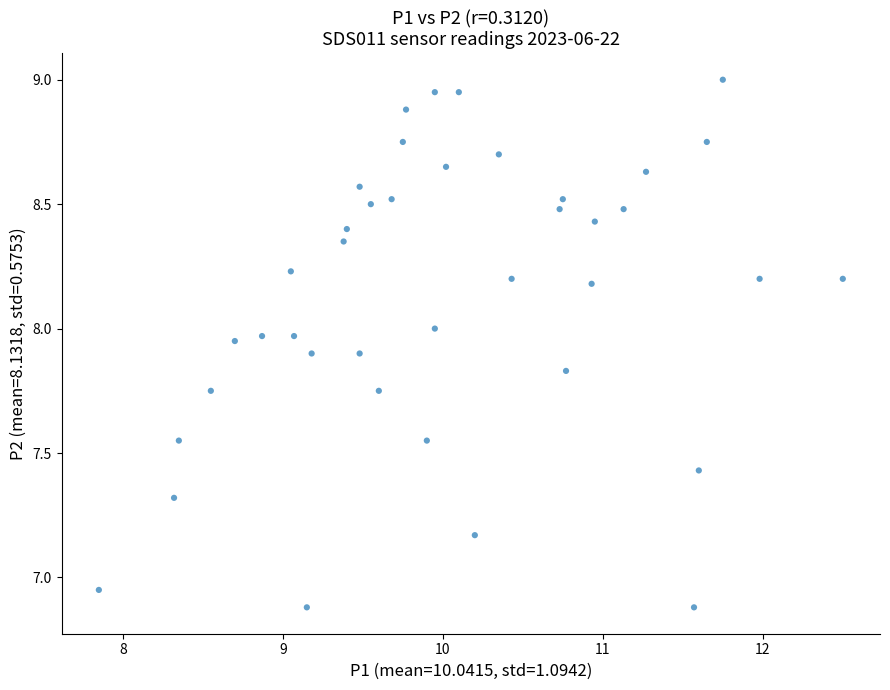

What is the range of X values (max minus min)?

4.7